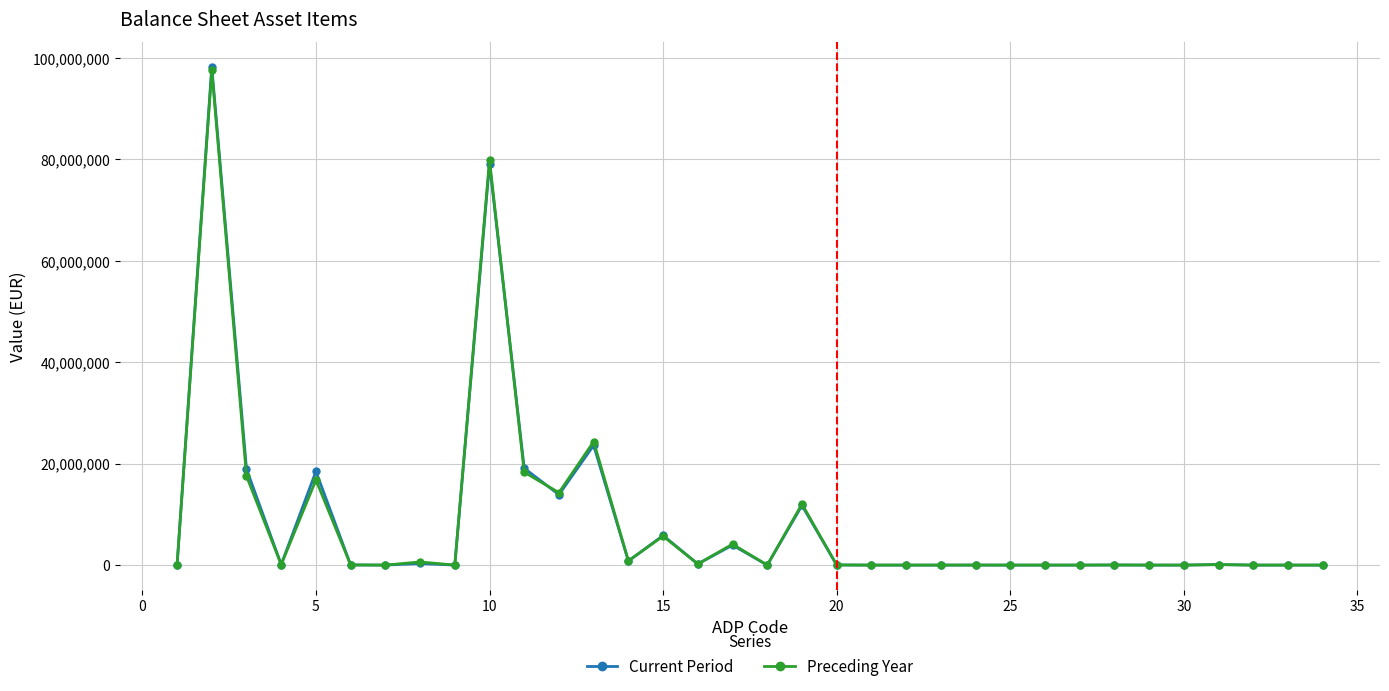

True or false: Current Period has more than 2 interior local peaks.

True